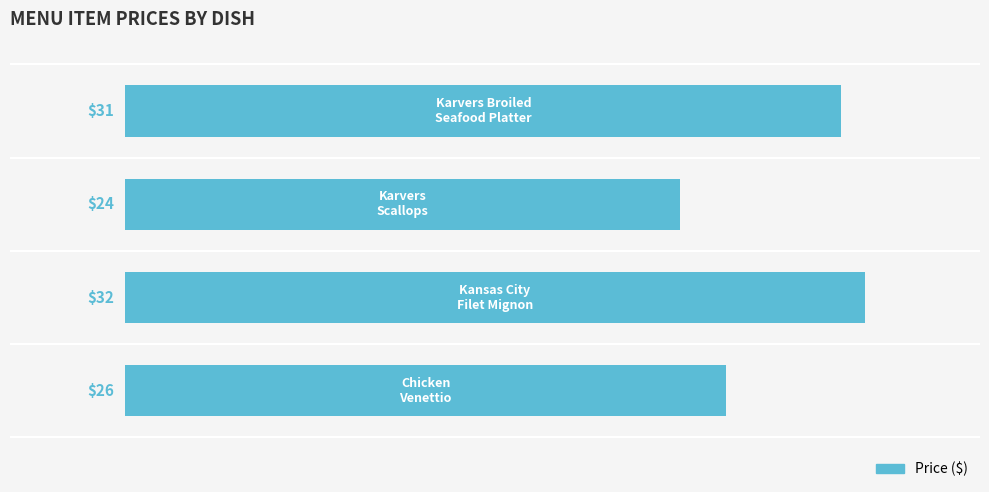

What is the minimum value shown in the chart?

24